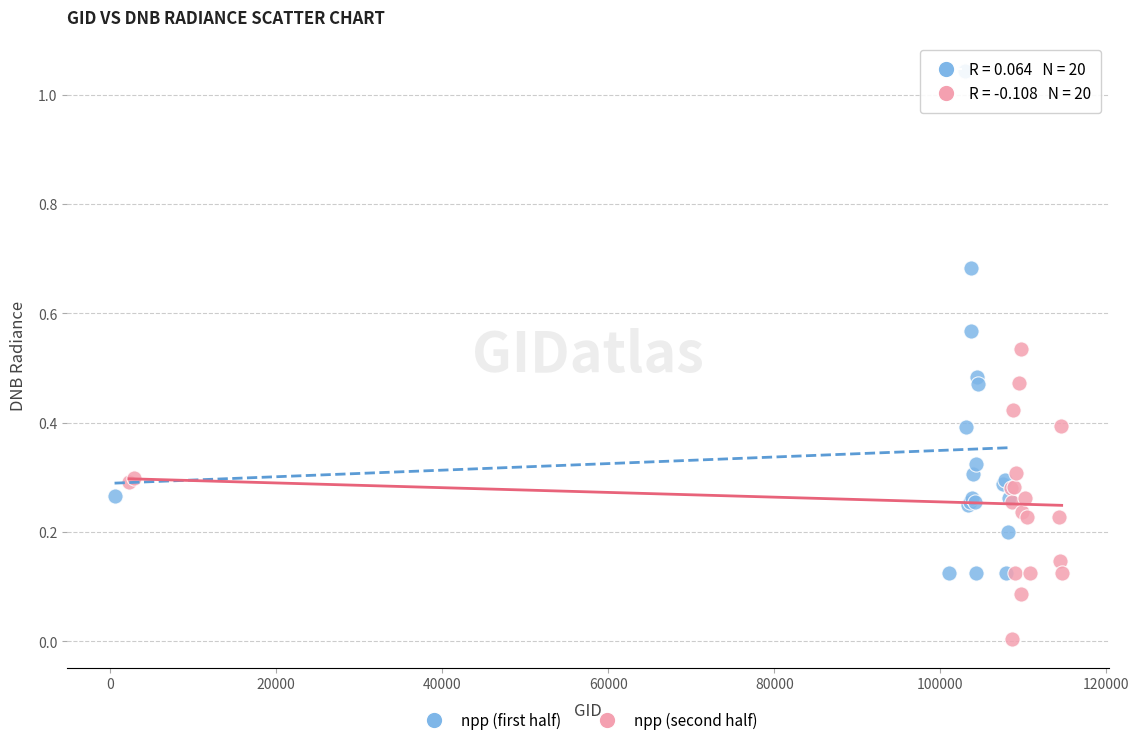

Which series has the largest Y range (max minus min)?

npp (first half)